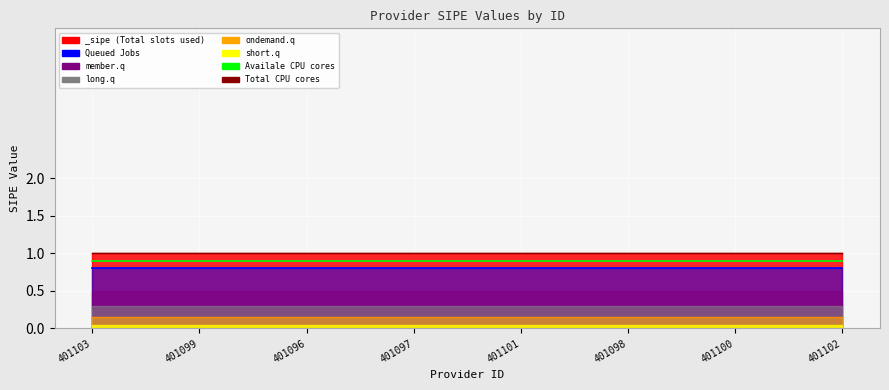

What is the label of the 5th point from the left?

401101